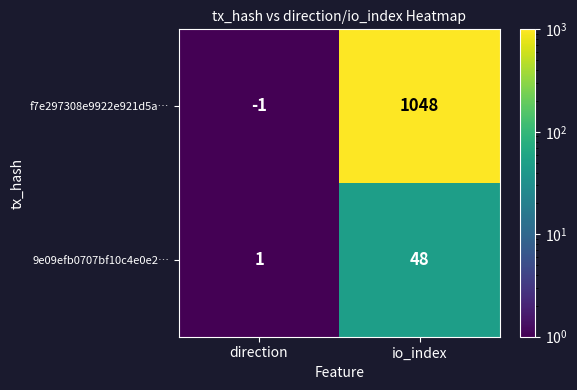

Which series has the largest range (max minus min)?

f7e297308e9922e921d5a…